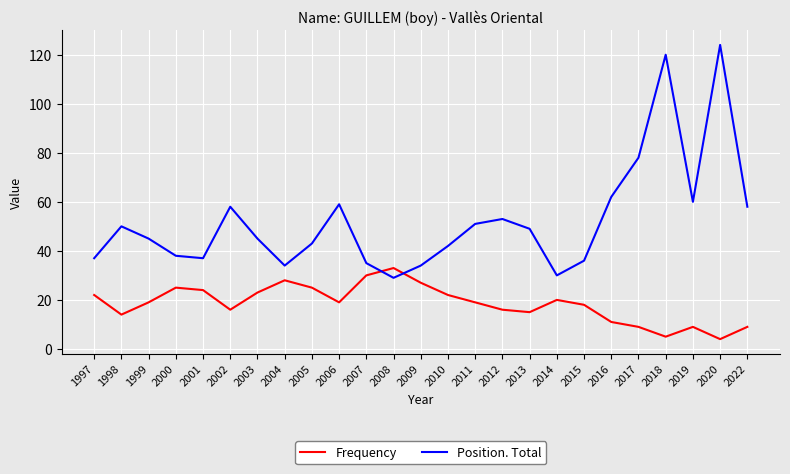

What is the maximum value for Position. Total?

124